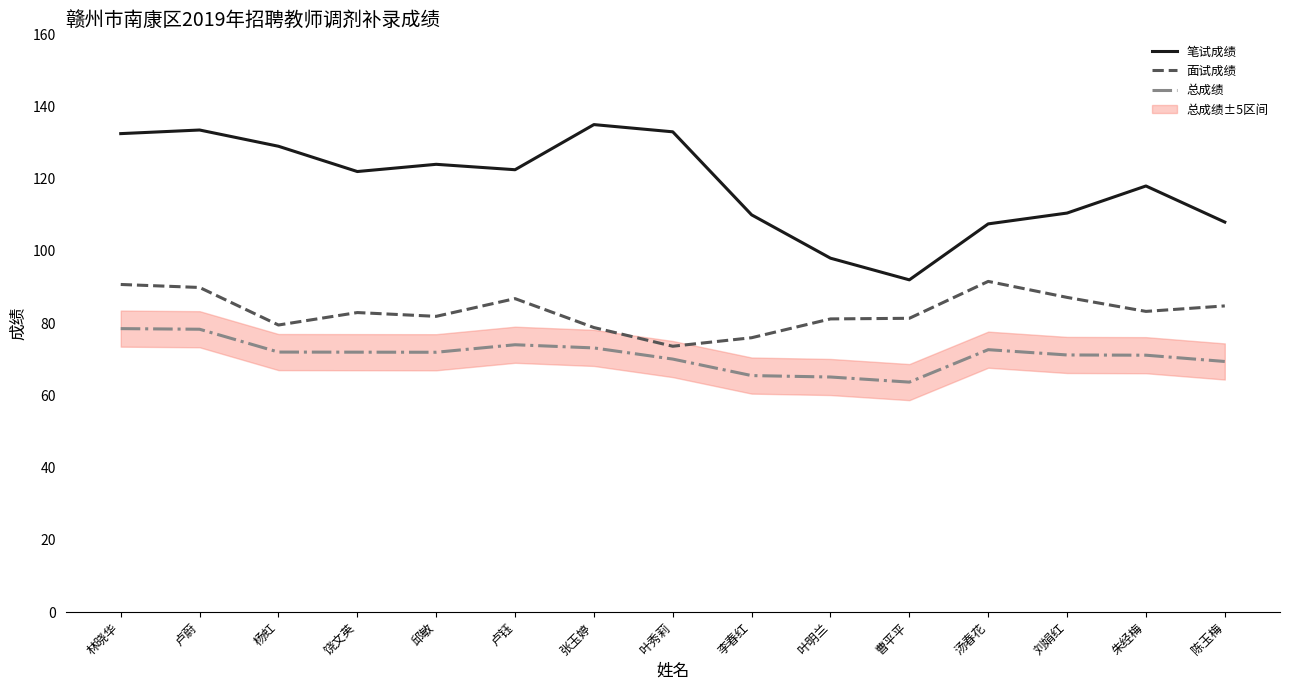

Reading left to right, transcribe all the data shown in this chart.

笔试成绩: 林晓华=132.5	卢蔚=133.5	杨虹=129.0	饶文英=122.0	邱敏=124.0	卢钰=122.5	张玉婷=135.0	叶秀莉=133.0	李春红=110.0	叶明兰=98.0	曹平平=92.0	汤春花=107.5	刘娟红=110.5	朱经梅=118.0	陈玉梅=108.0
面试成绩: 林晓华=90.7	卢蔚=89.9	杨虹=79.5	饶文英=82.9	邱敏=81.9	卢钰=86.8	张玉婷=78.8	叶秀莉=73.6	李春红=76.0	叶明兰=81.2	曹平平=81.3	汤春花=91.6	刘娟红=87.1	朱经梅=83.3	陈玉梅=84.8
总成绩: 林晓华=78.5	卢蔚=78.3	杨虹=72.0	饶文英=72.0	邱敏=71.9	卢钰=74.0	张玉婷=73.1	叶秀莉=70.1	李春红=65.5	叶明兰=65.1	曹平平=63.7	汤春花=72.7	刘娟红=71.2	朱经梅=71.1	陈玉梅=69.4